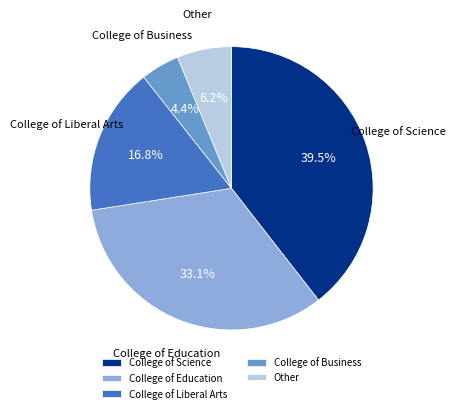

Is there any slice that represents more than half of the pie?

No